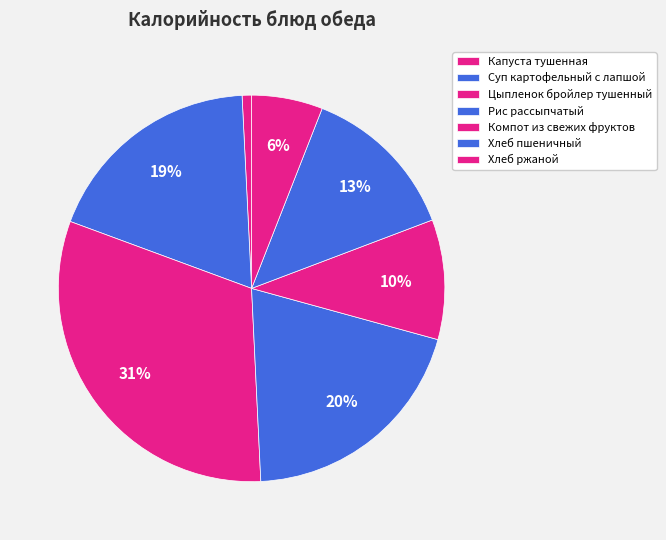

How many segments does this pie chart have?

7